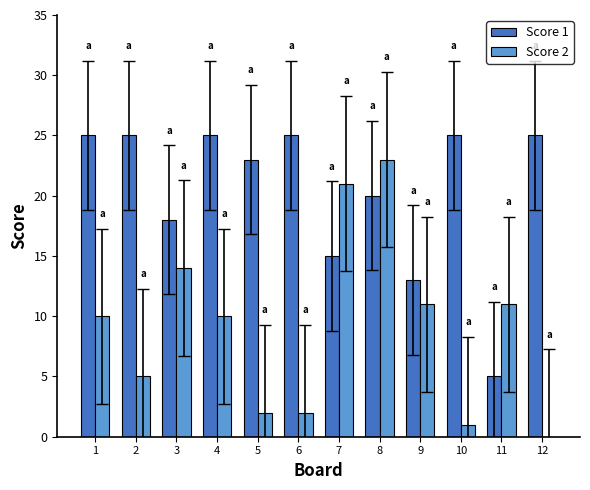

At which category is the sum across all series the highest?

8